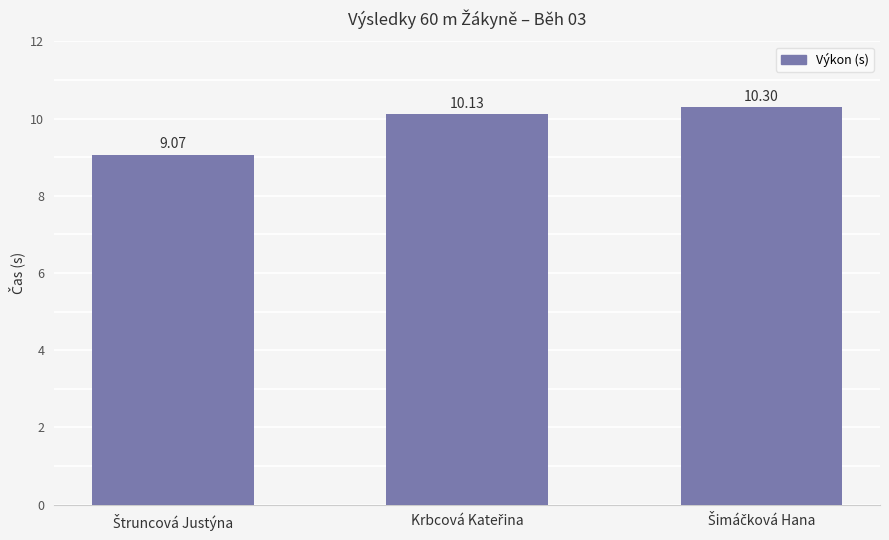

What is the average value?

9.8